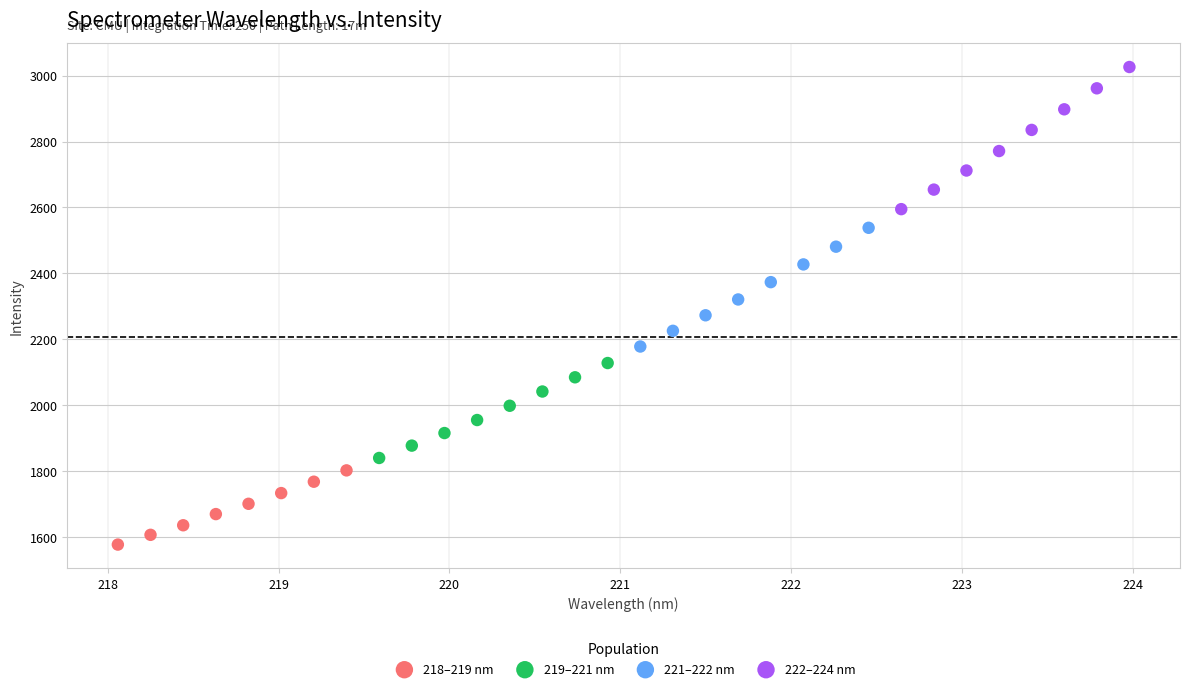

What are all the series names shown in the legend?

218–219 nm, 219–221 nm, 221–222 nm, 222–224 nm